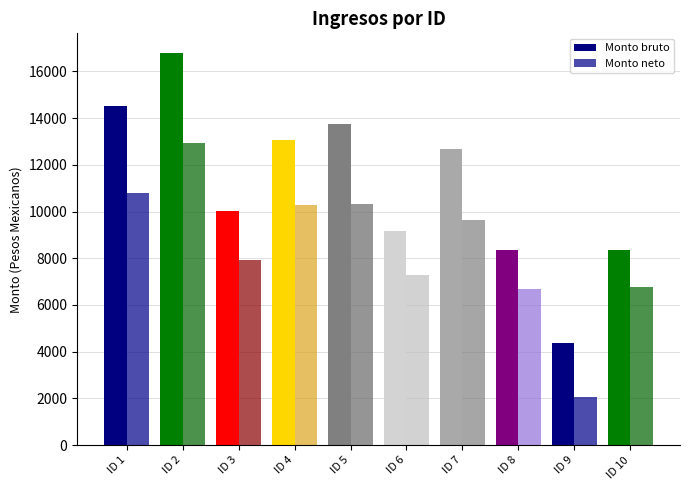

How many data points does each series have?

10